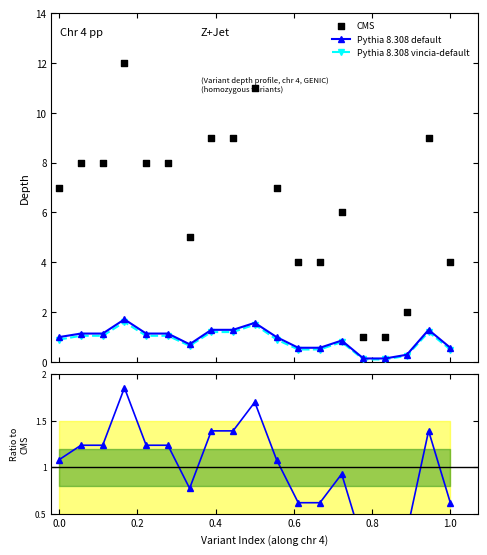

Which series reaches the maximum Y coordinate?

CMS